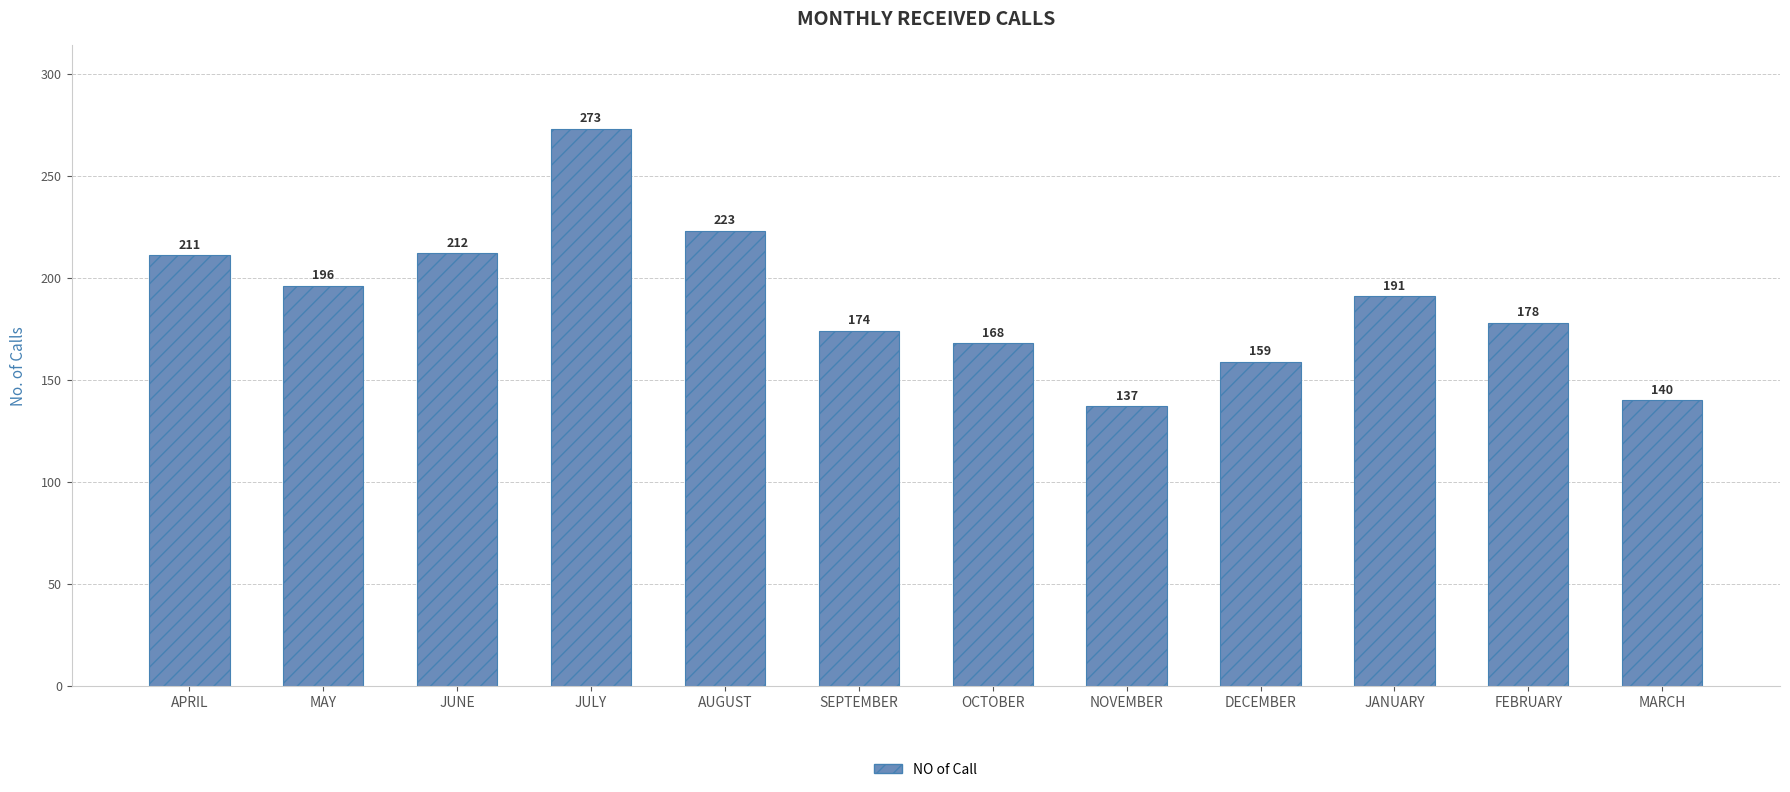

Does the chart contain any negative values?

No